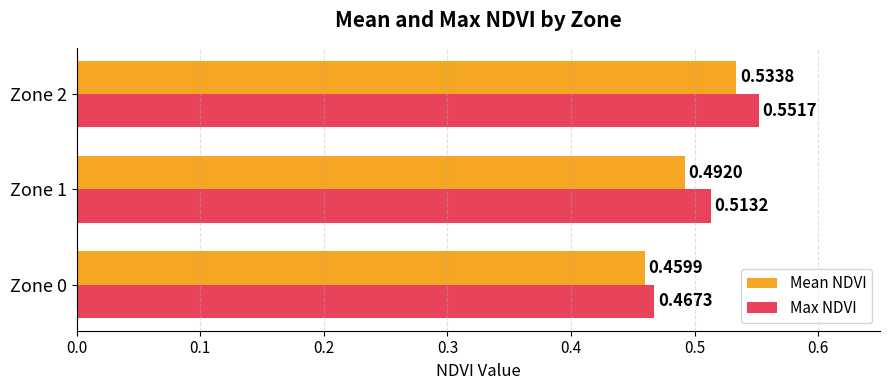

Which series has the largest total across all categories?

Max NDVI